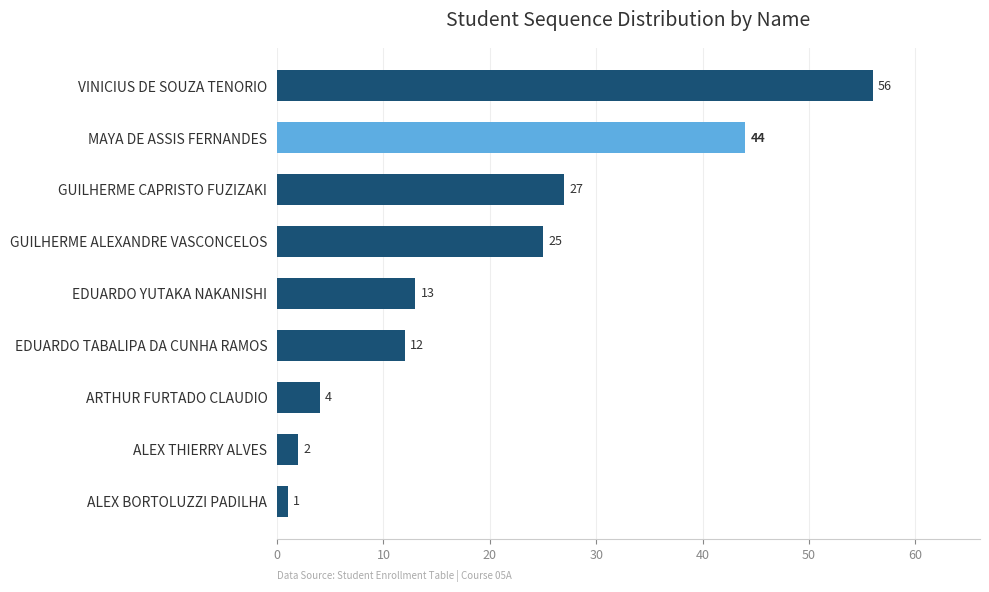

Rank the categories by value from highest to lowest.

VINICIUS DE SOUZA TENORIO, MAYA DE ASSIS FERNANDES, GUILHERME CAPRISTO FUZIZAKI, GUILHERME ALEXANDRE VASCONCELOS, EDUARDO YUTAKA NAKANISHI, EDUARDO TABALIPA DA CUNHA RAMOS, ARTHUR FURTADO CLAUDIO, ALEX THIERRY ALVES, ALEX BORTOLUZZI PADILHA